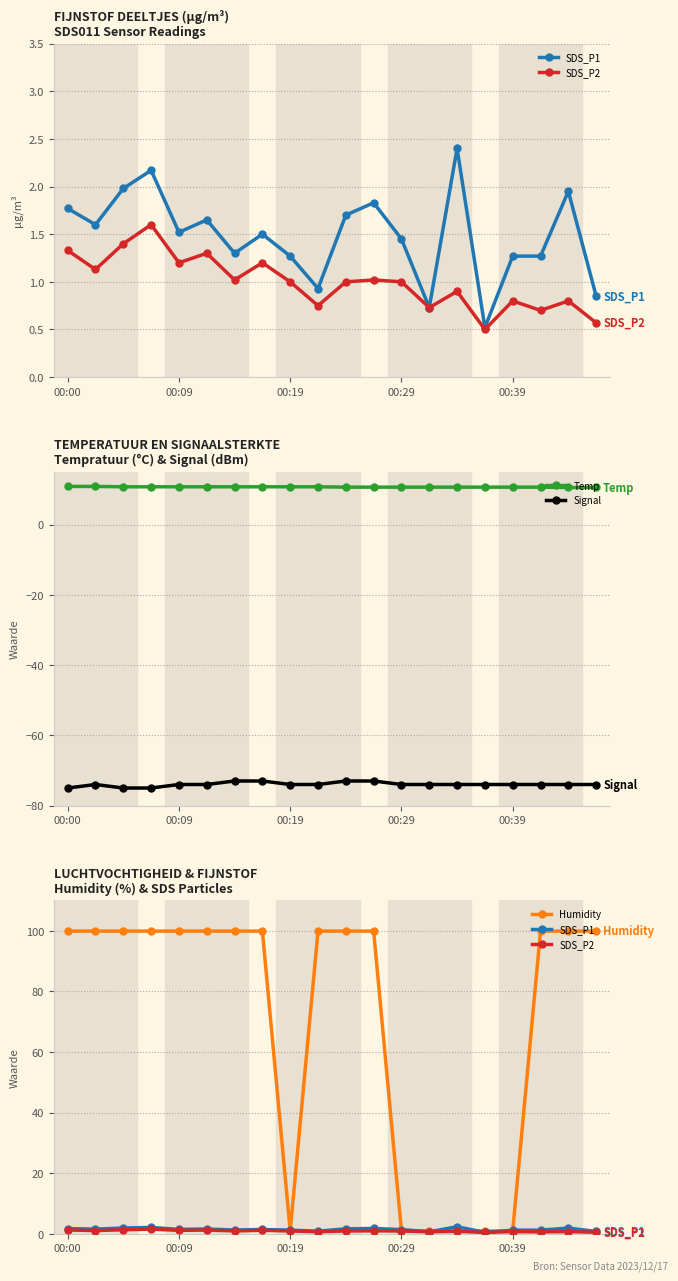

What is the total value across all series at 00:00?

38.9